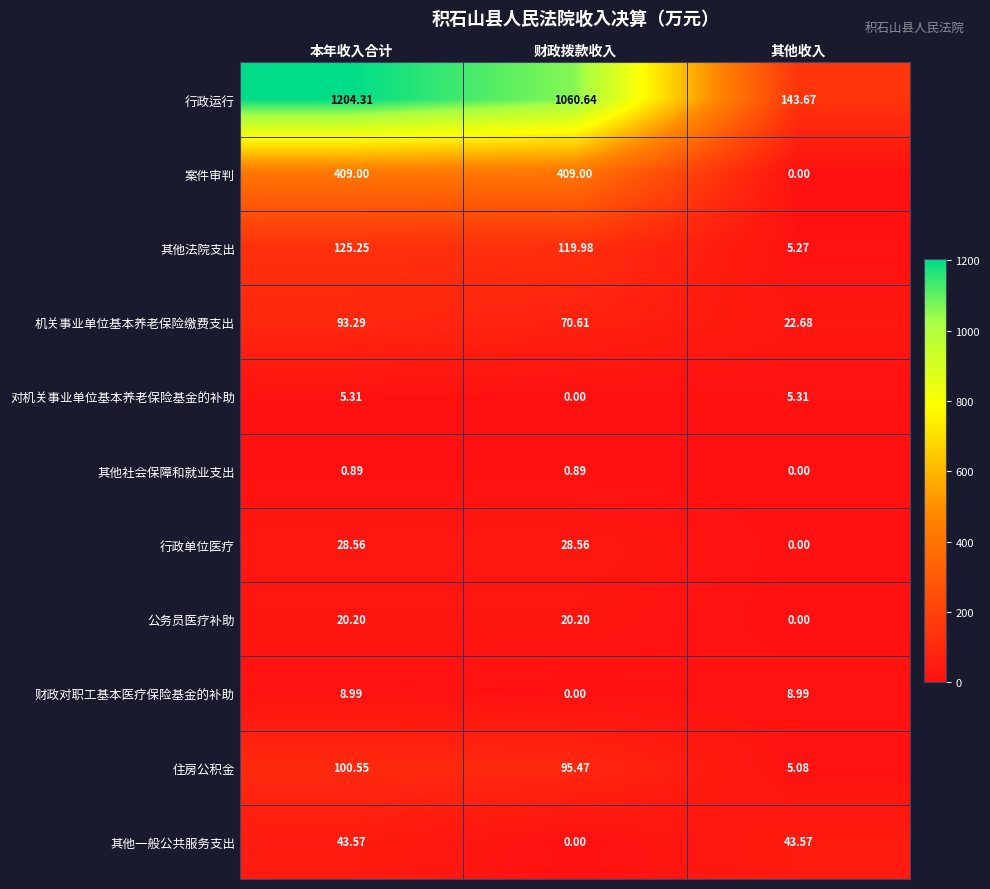

At which label is 其他社会保障和就业支出 closest to 0?

其他收入